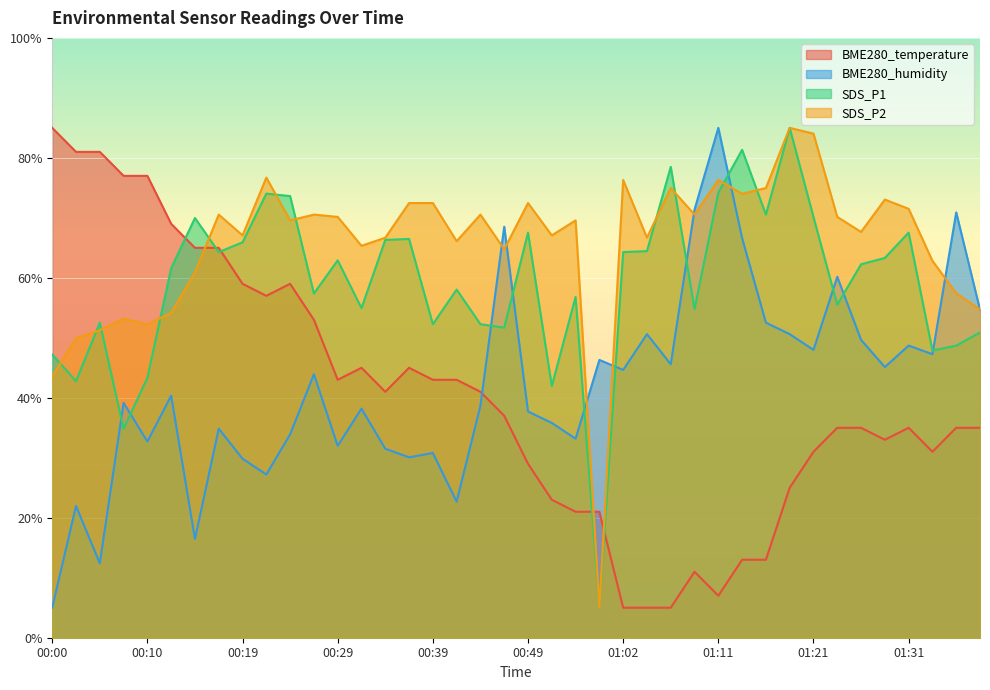

What is the difference between the highest and lowest values at 00:29?

38.2